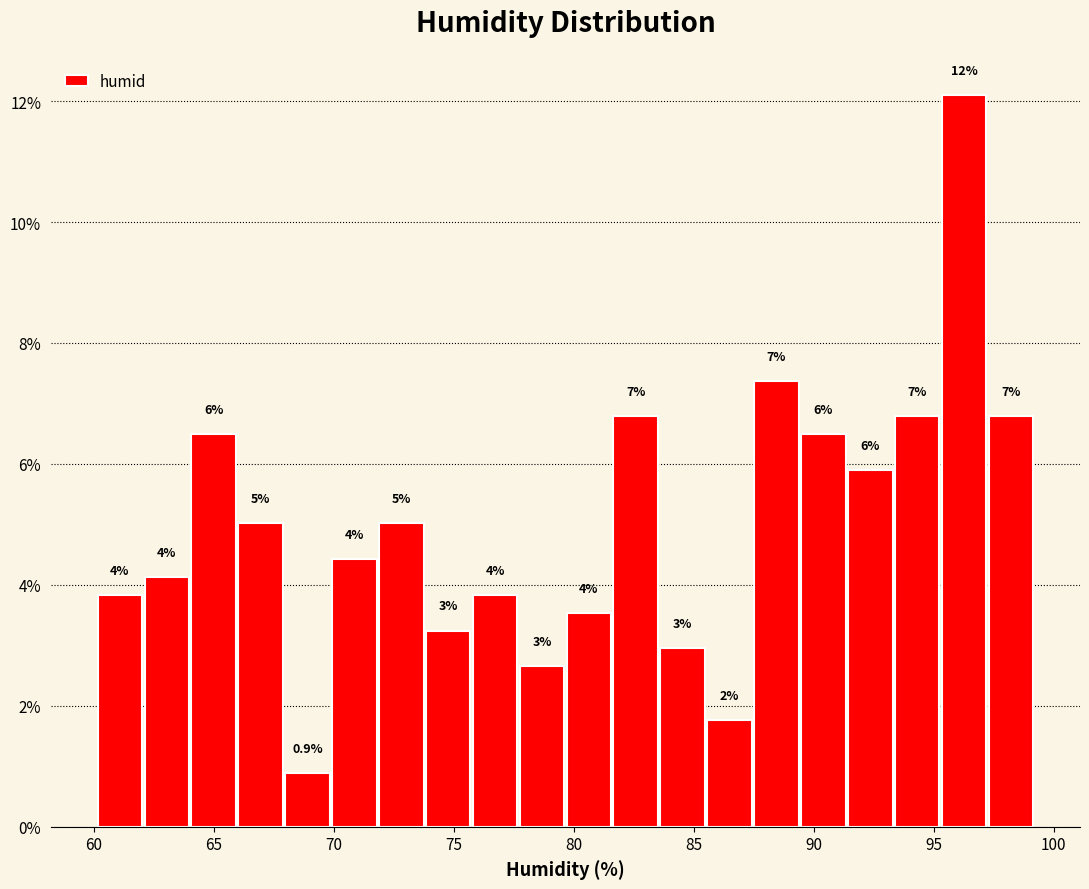

Around what value on the x-axis is the tallest bar? Give the approximate position of its centre, as read against the axis.

96.5